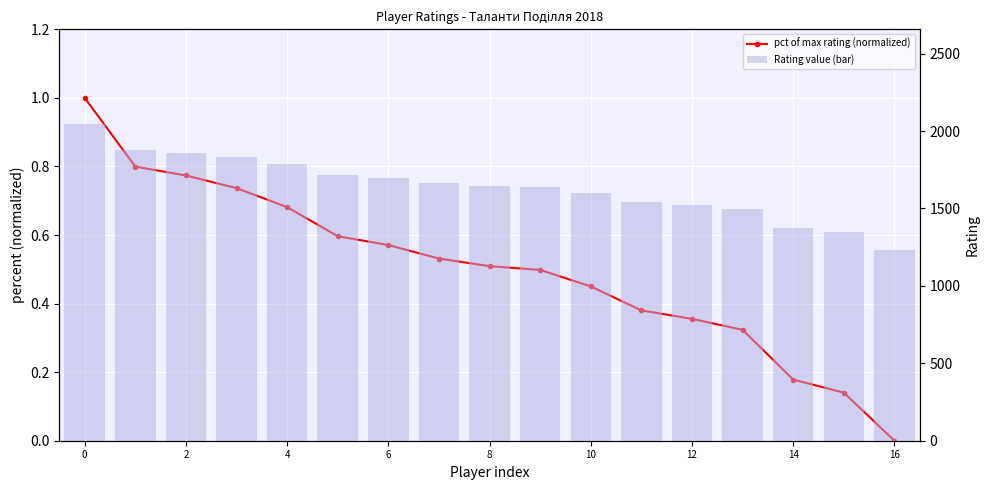

How many groups of bars are there?

17